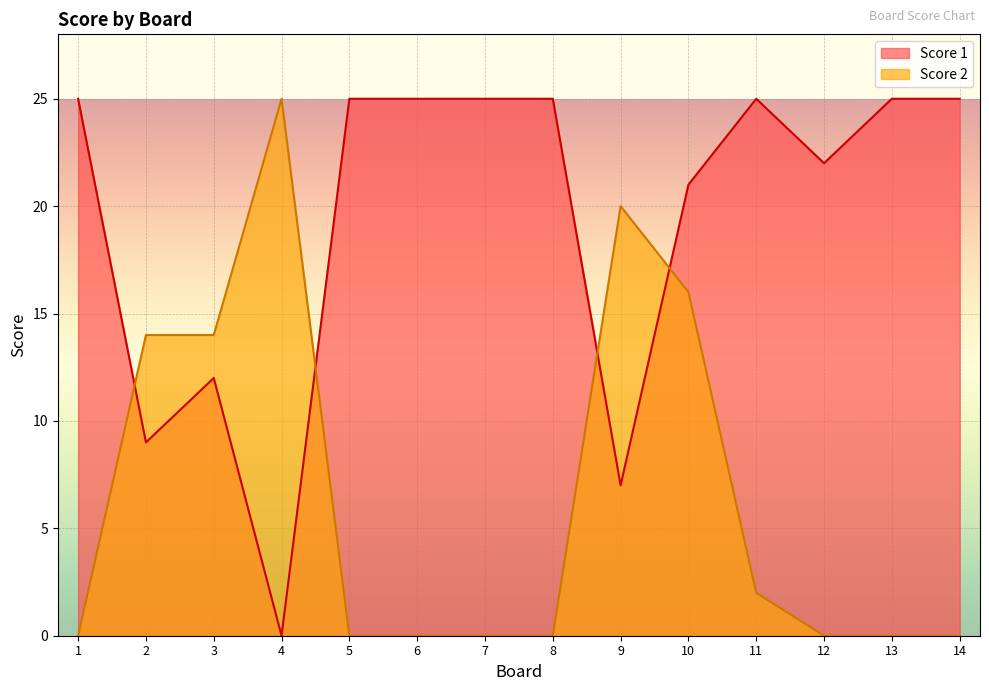

What is the average value of the Score 2 series?

6